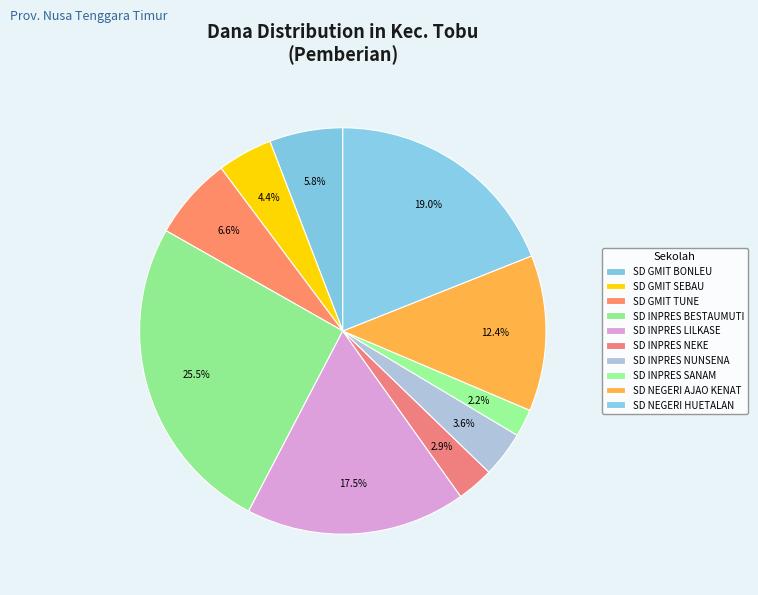

Count the number of slices in the pie.

10